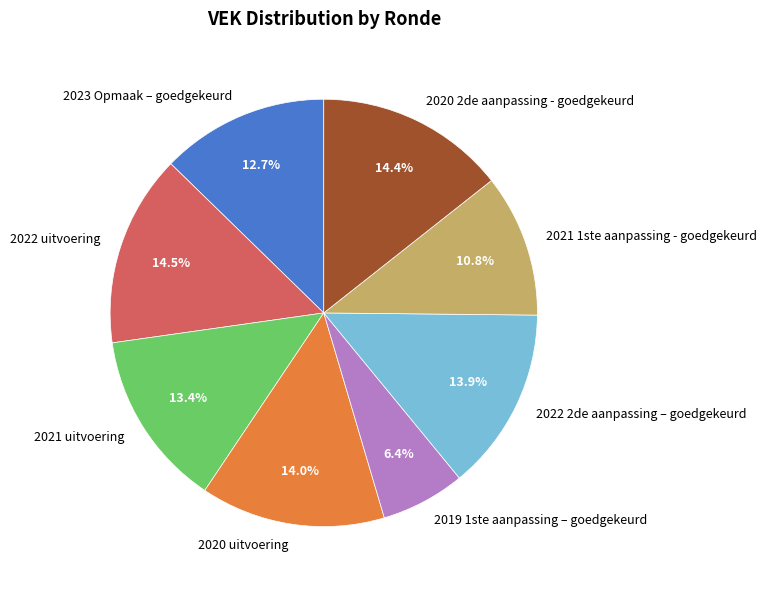

Approximately how many times larger is the value at 2022 uitvoering compared to 2020 uitvoering?

1.0